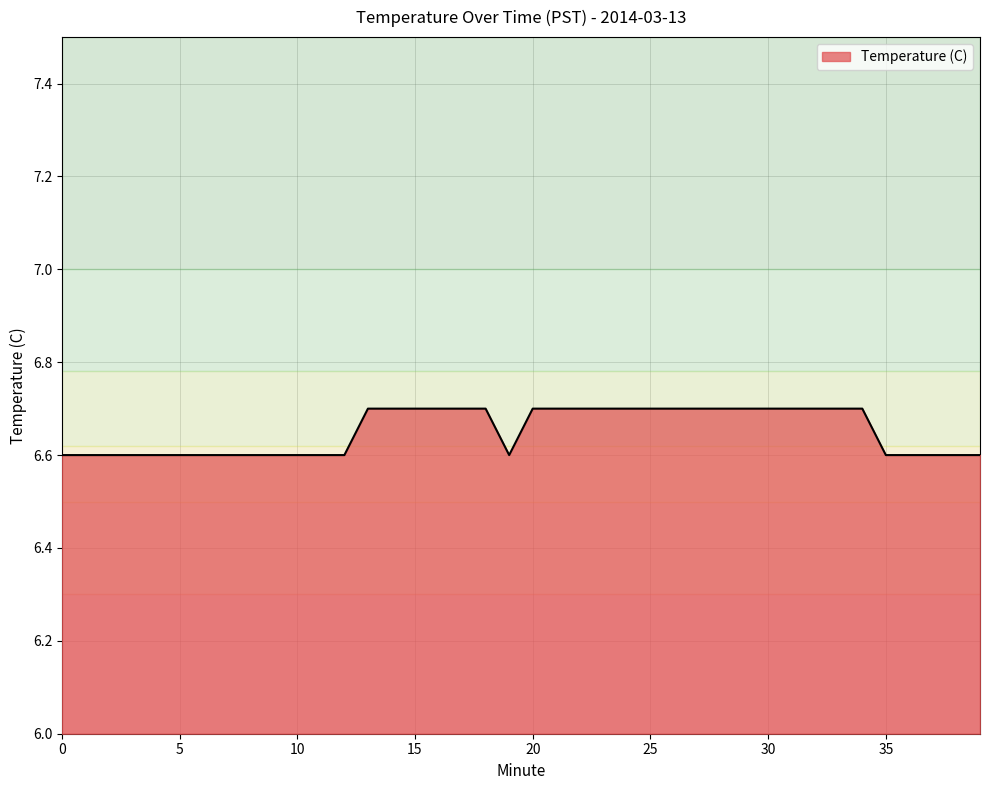

What is the minimum value shown in the chart?

6.6